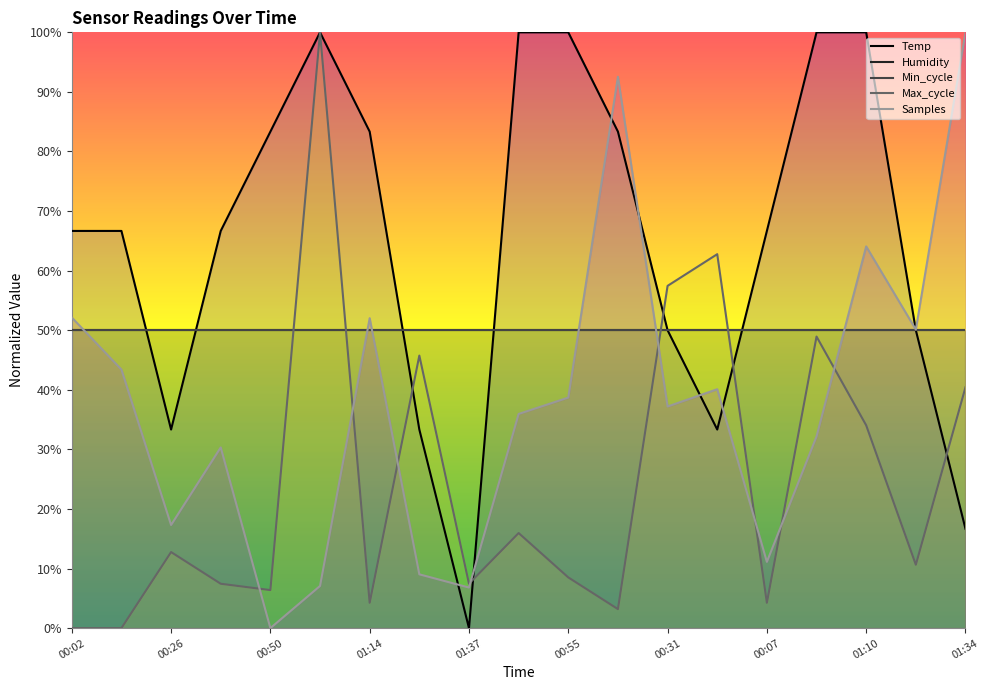

At which category is the sum across all series the highest?

01:02